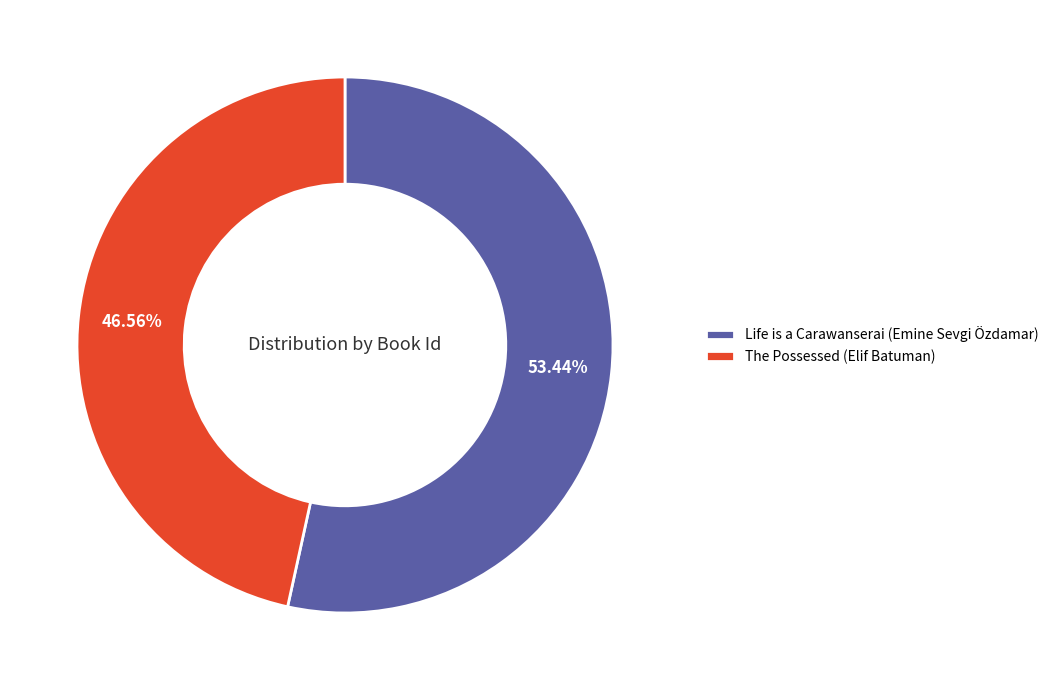

To the nearest percent, what is the average slice percentage?

50%